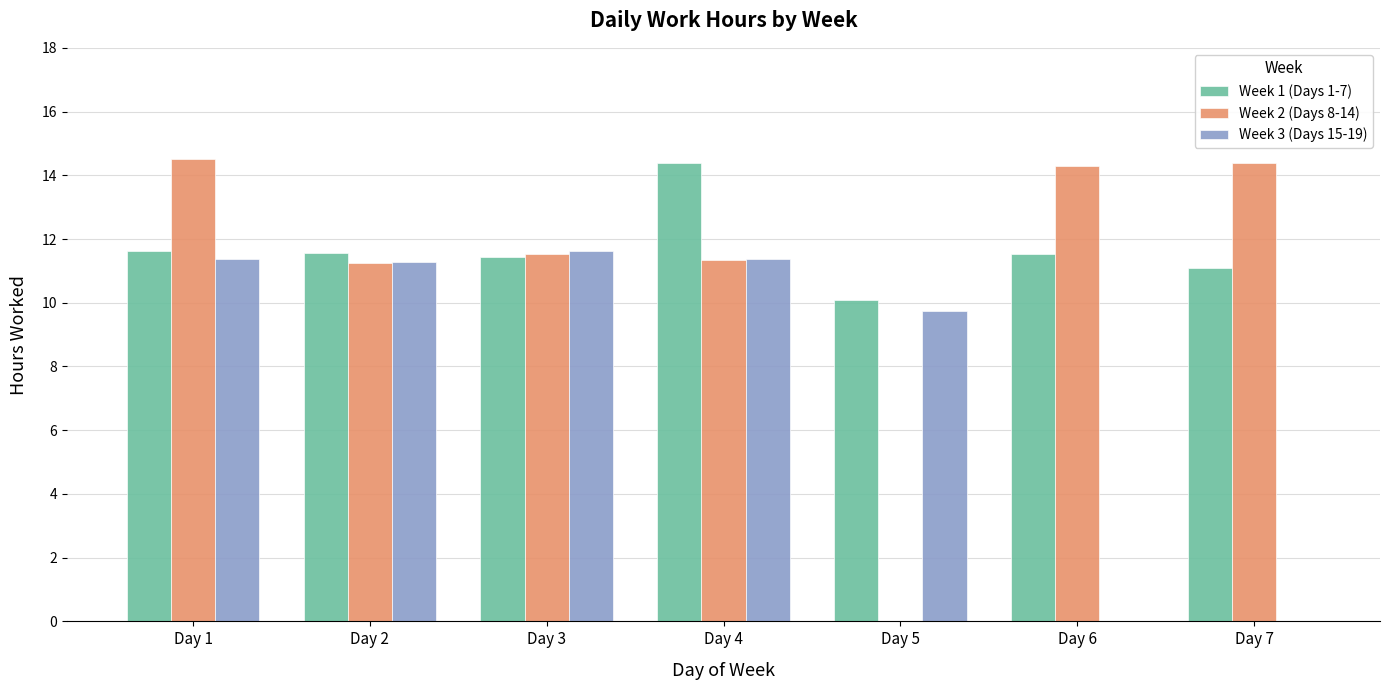

Between Day 4 and Day 5, which series saw the biggest shift?

Week 2 (Days 8-14)